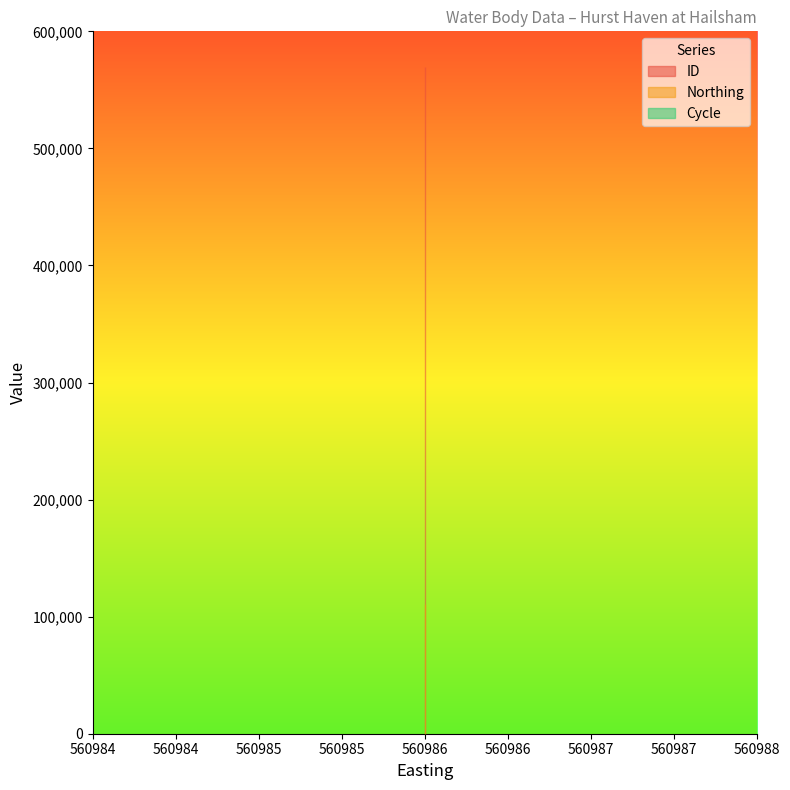

True or false: Cycle has a value of 1 at 560986.

False